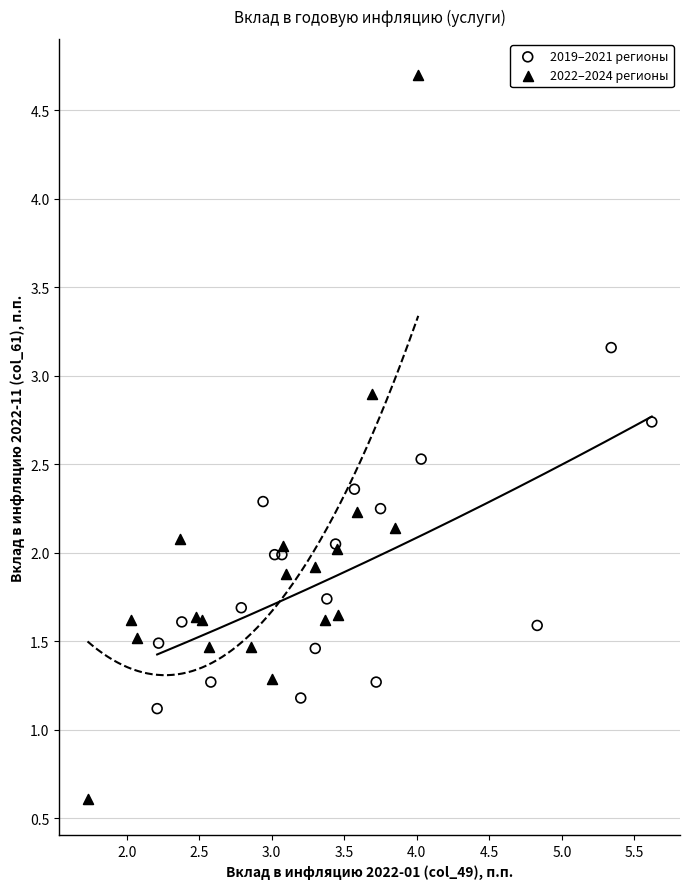

Which series reaches the maximum Y coordinate?

2022–2024 регионы